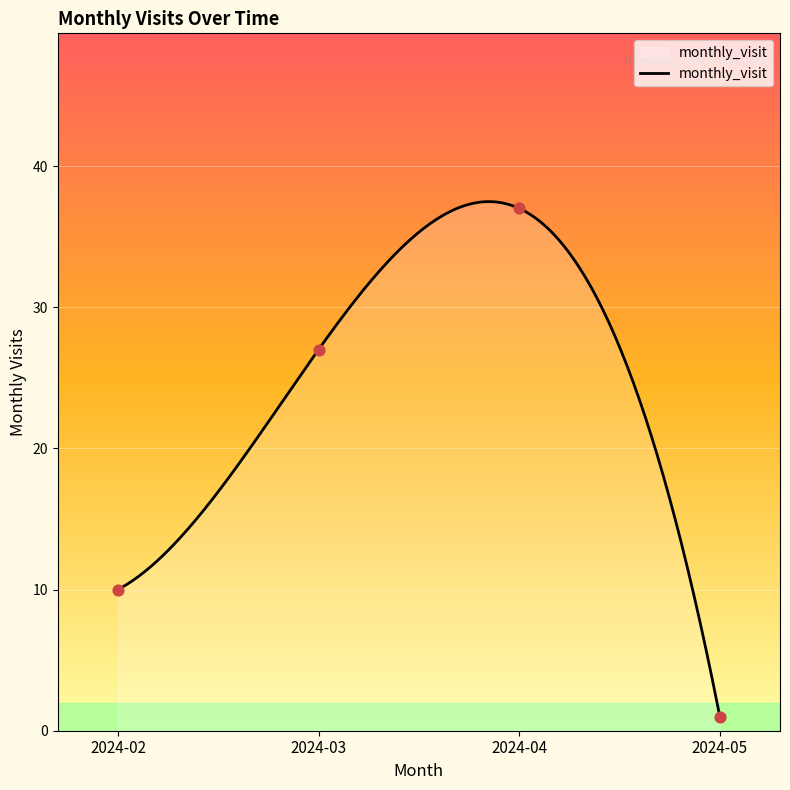

What is the ratio of the value at 2024-03 to the value at 2024-04?

0.7